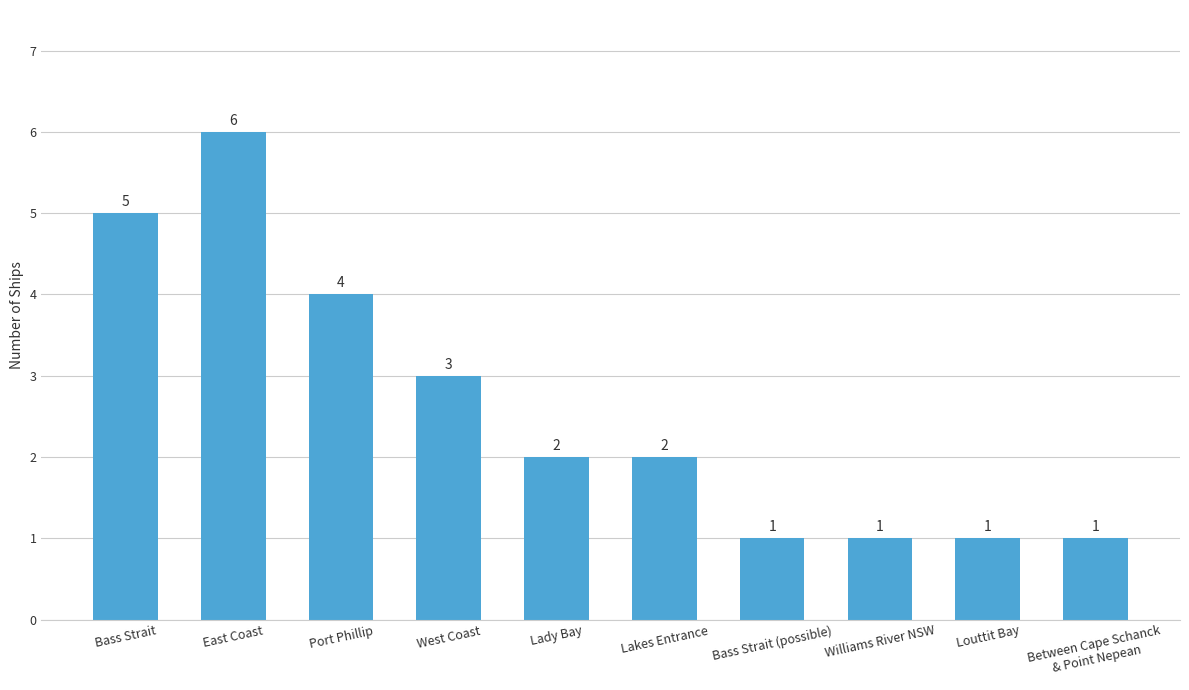

At which label does the data first exceed 2?

Bass Strait